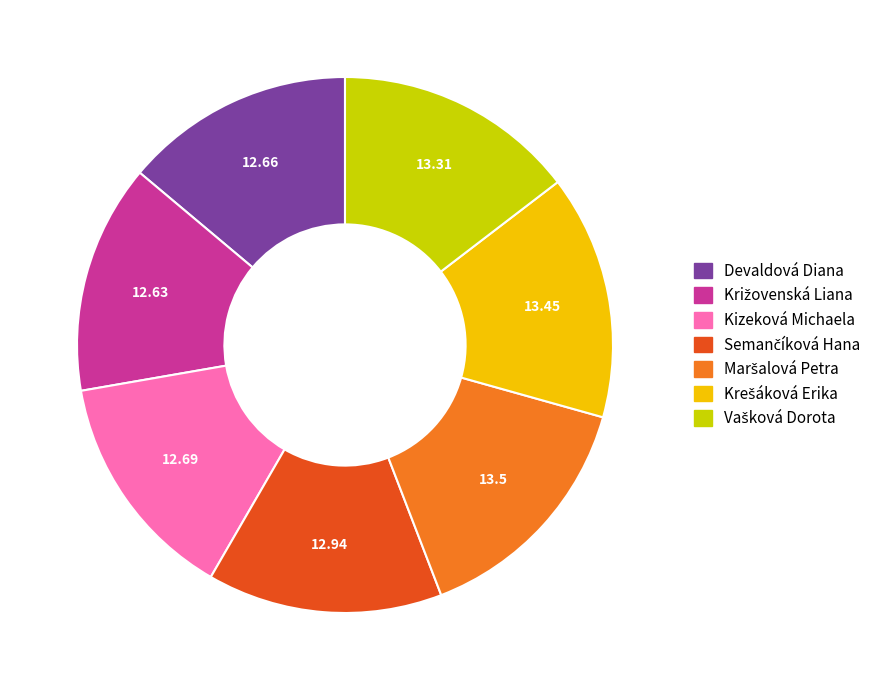

Is there a majority slice in this chart?

No